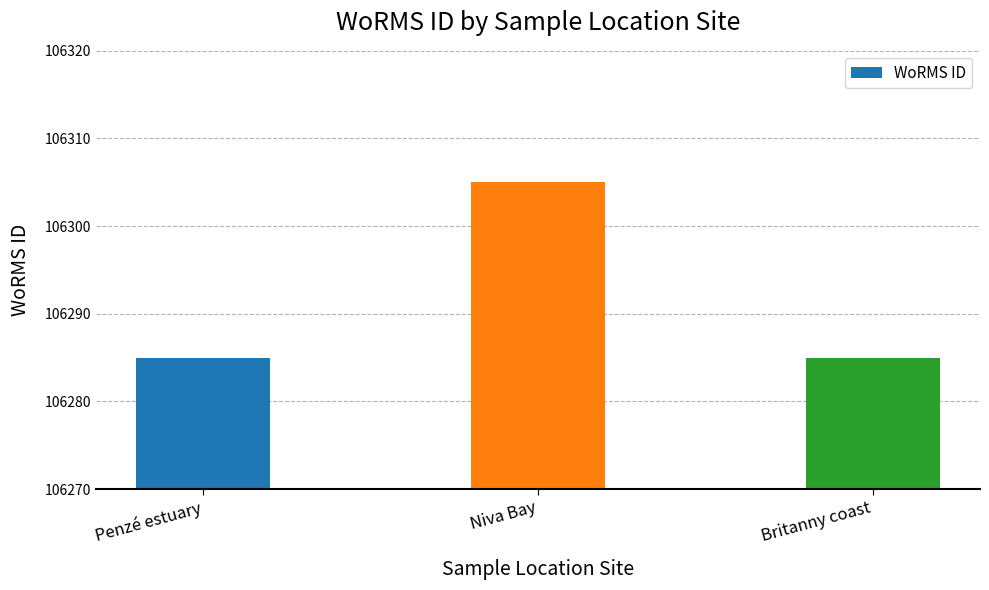

True or false: the data shows 168329 at Penzé estuary.

False